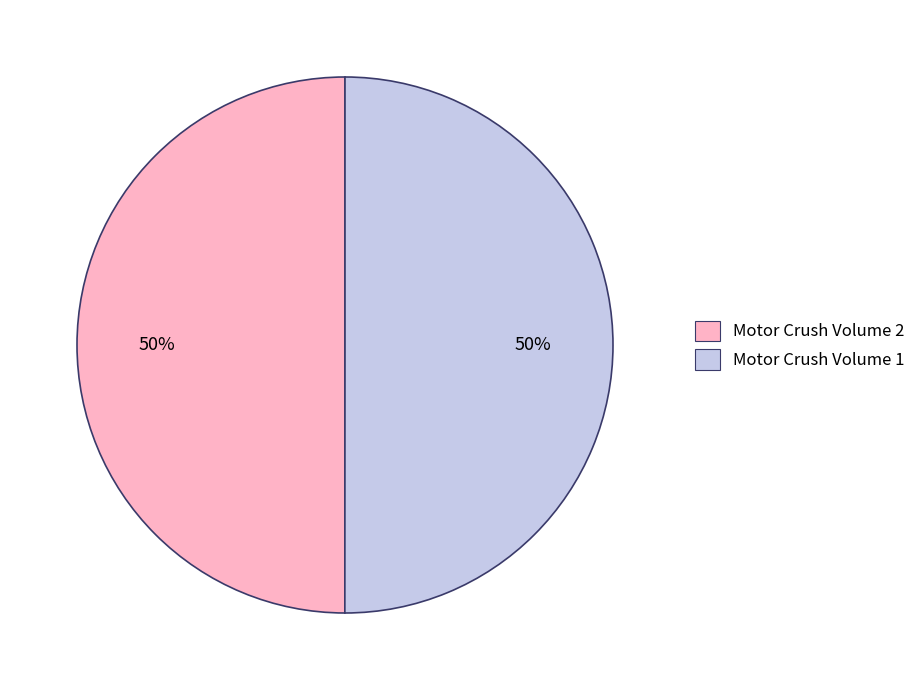

Approximately how many times larger is the value at Motor Crush Volume 2 compared to Motor Crush Volume 1?

1.0